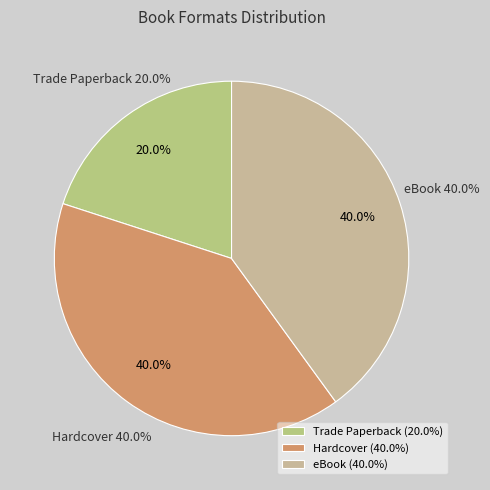

Does Trade Paperback
(Stranded) represent more than half of the total?

No